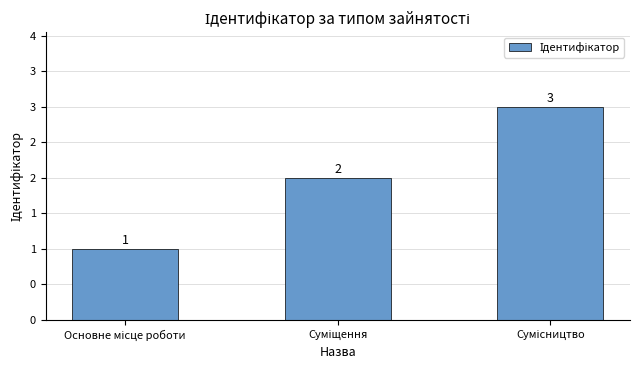

Read the value at Сумісництво.

3